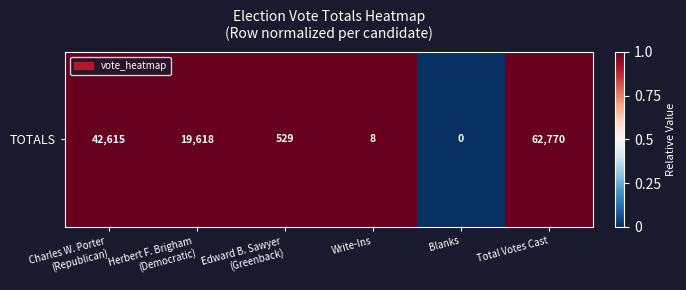

Reading left to right, transcribe all the data shown in this chart.

Charles W. Porter
(Republican)=1	Herbert F. Brigham
(Democratic)=1	Edward B. Sawyer
(Greenback)=1	Write-Ins=1	Blanks=0	Total Votes Cast=1